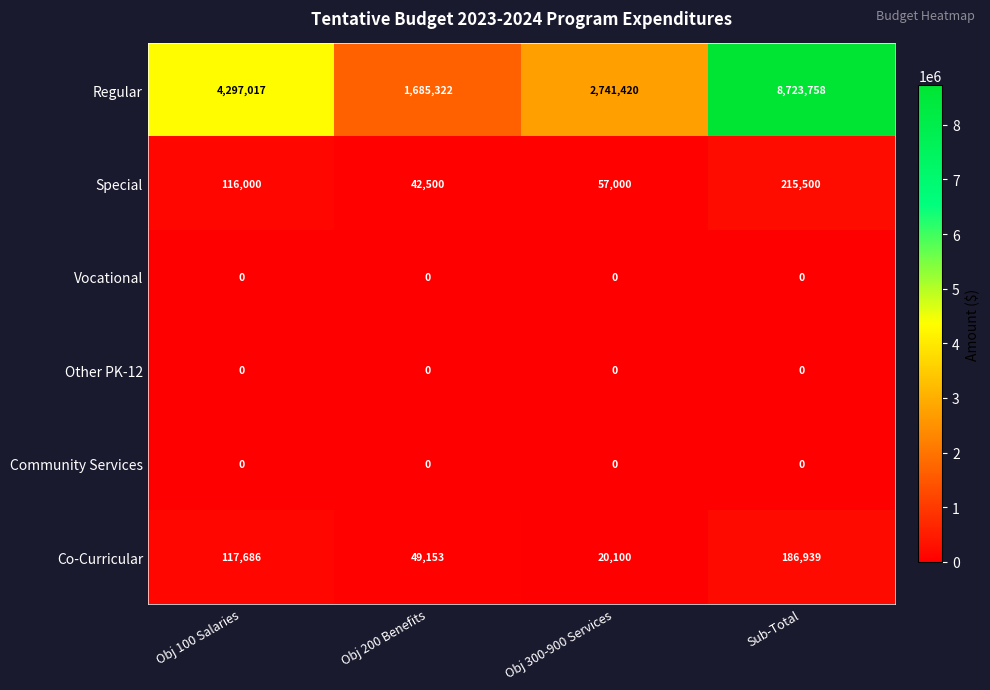

How many categories are shown in the chart?

4